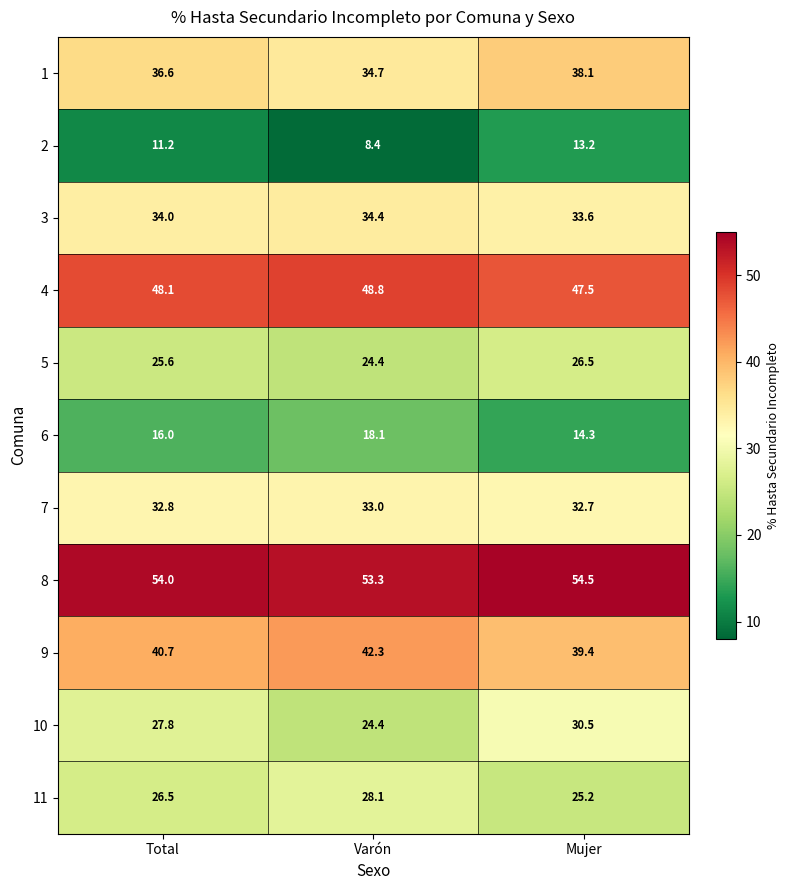

List the labels in order of 2 value, largest first.

Mujer, Total, Varón